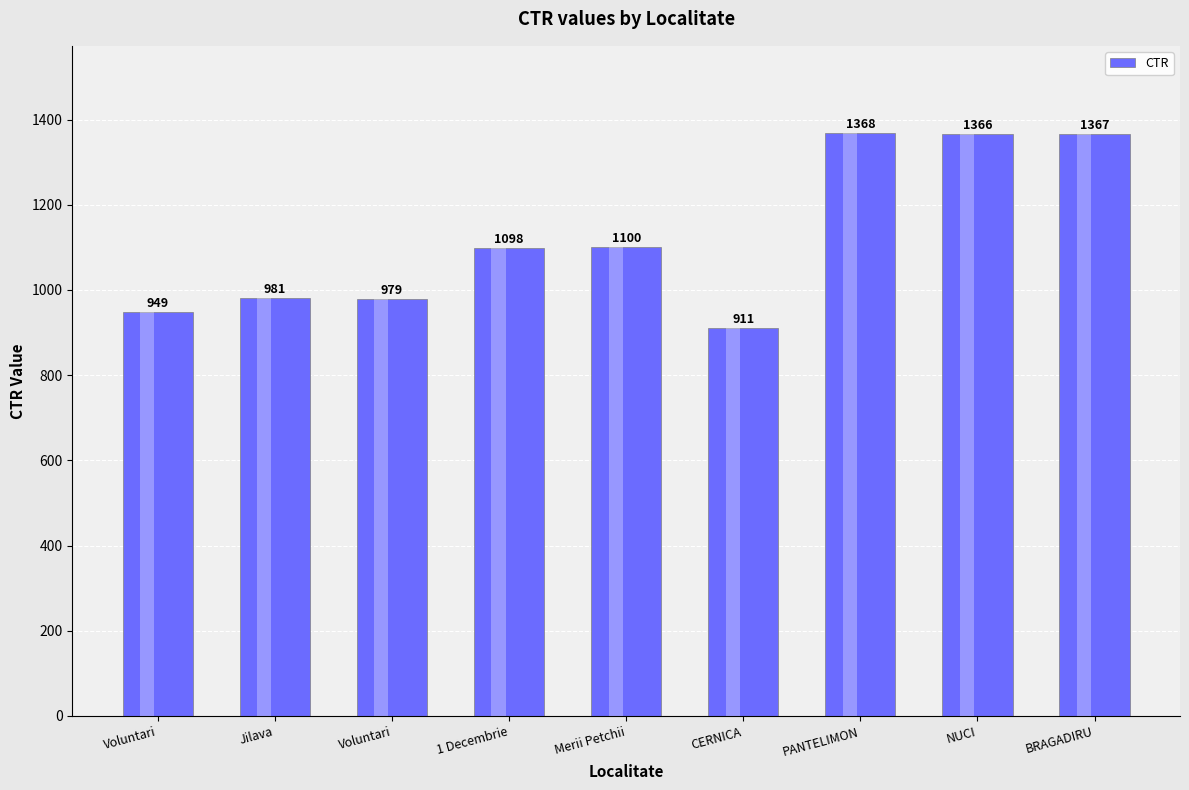

What is the minimum value shown in the chart?

911